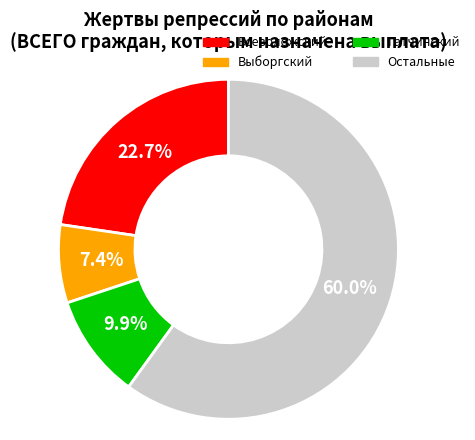

Is there any slice that represents more than half of the pie?

Yes